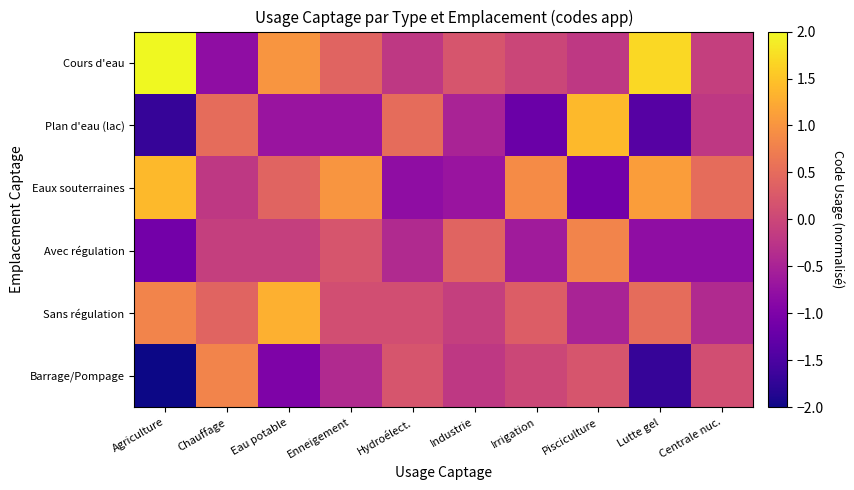

At Pisciculture, list the series in order from largest to smallest.

Plan d'eau (lac), Avec régulation, Barrage/Pompage, Cours d'eau, Sans régulation, Eaux souterraines